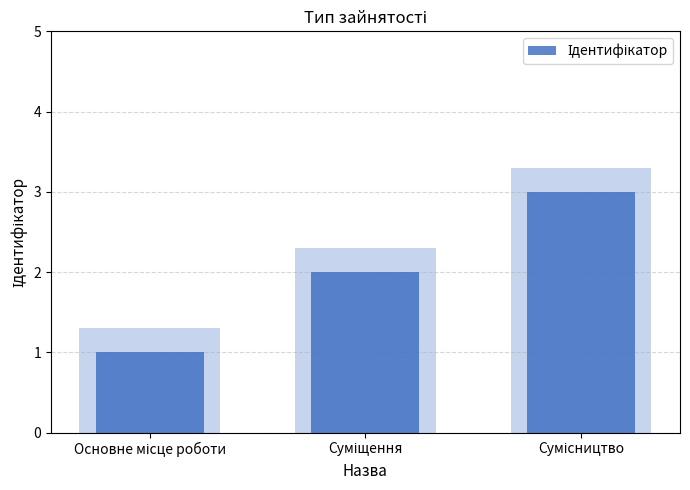

Reading left to right, what are all the values shown in this chart?

Основне місце роботи=1	Суміщення=2	Сумісництво=3